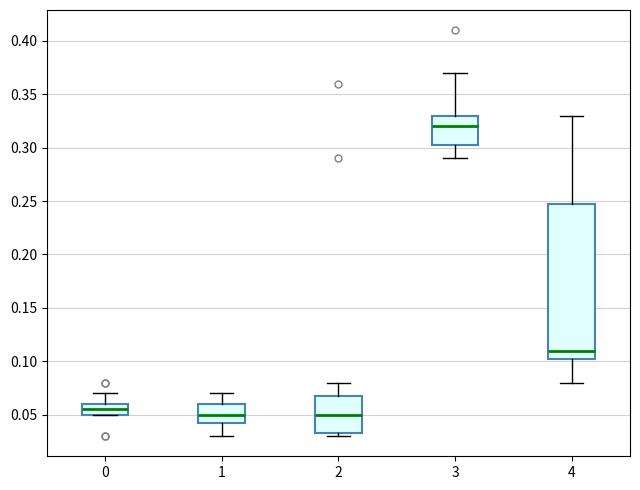

Where does the median line of the box at x = 2 sit on the y-axis? The values are not printed on the chart, so give them approximately, as read against the axis.

0.050